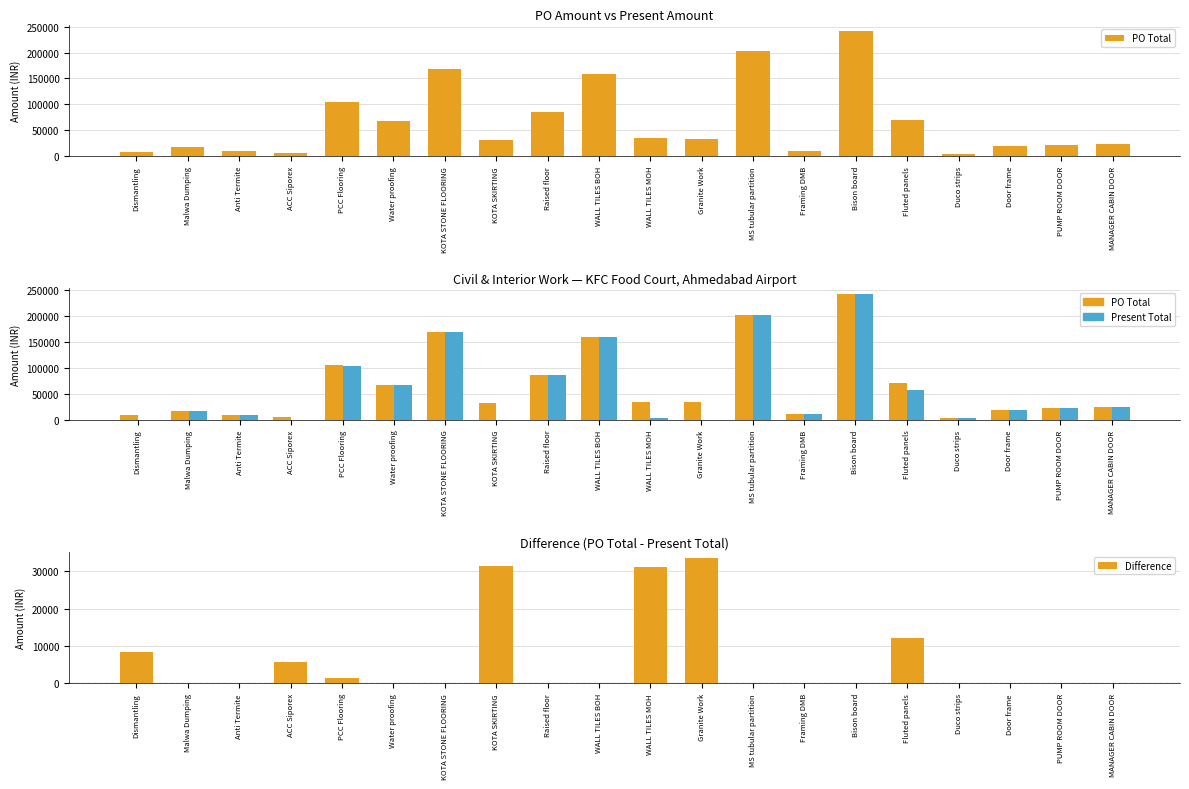

Are the bars grouped side by side (vs. stacked)?

Yes